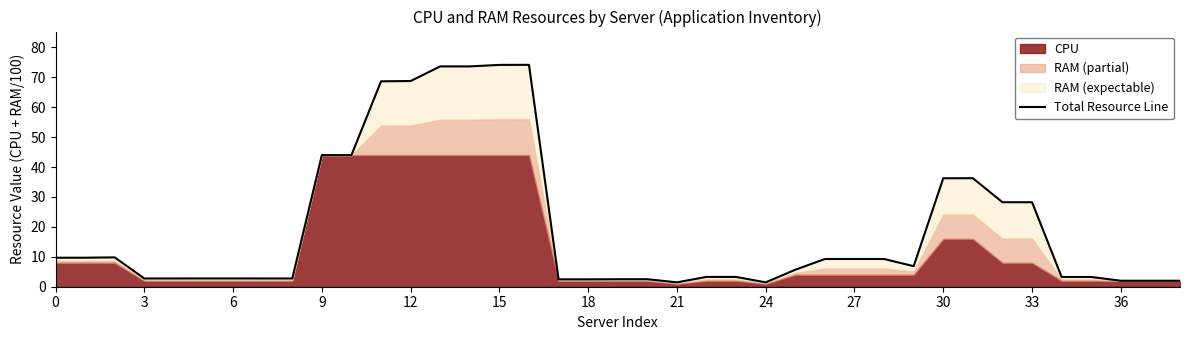

What is the difference between the second highest and minimum values?

72.7